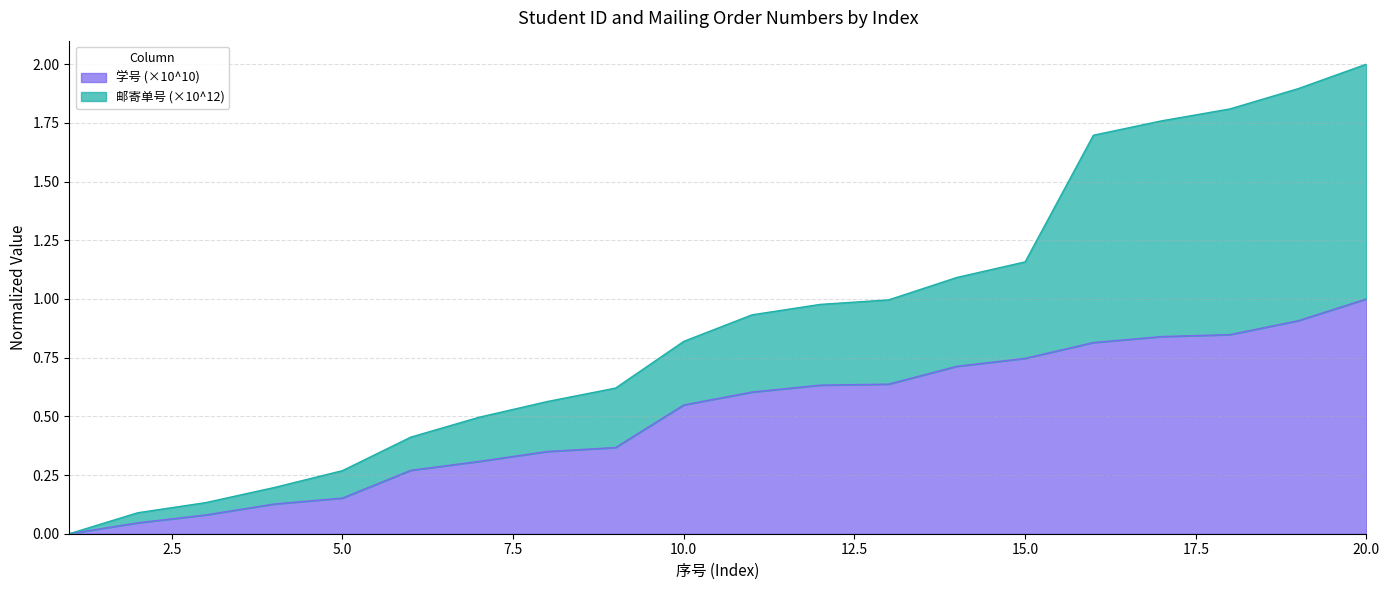

Which category has the lowest value across all series?

1